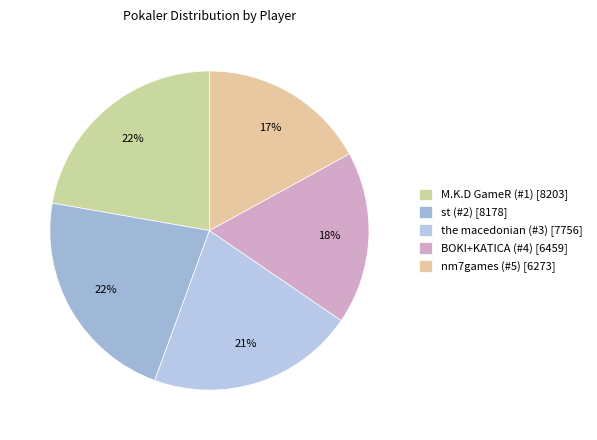

Does M.K.D GameR (#1) represent more than half of the total?

No